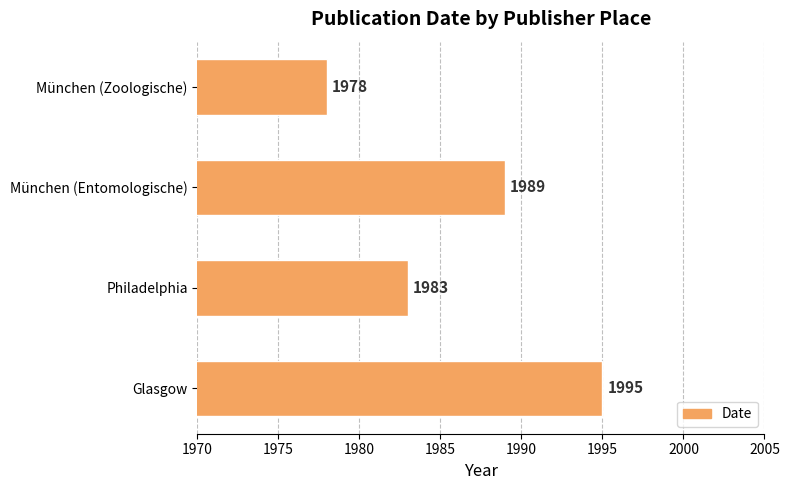

What is the change in value from Glasgow to Philadelphia?

-12